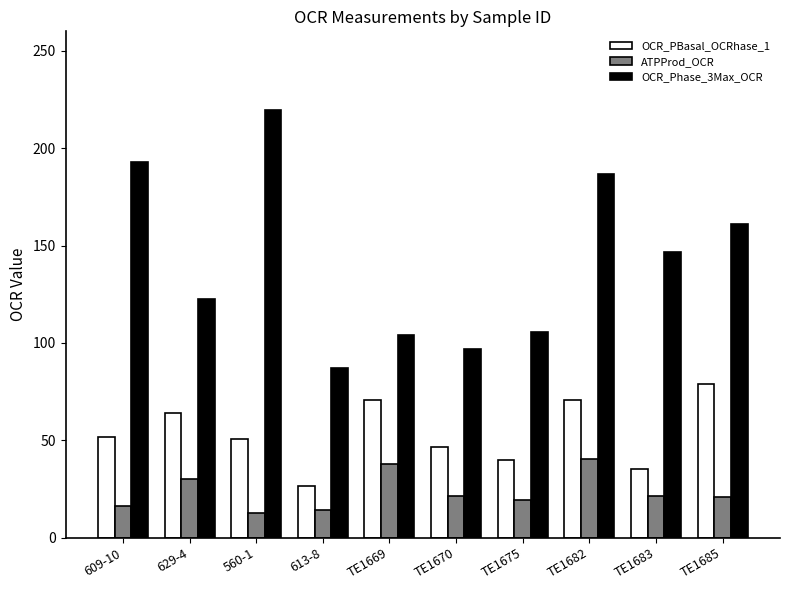

What is the minimum value shown in the chart?

12.5